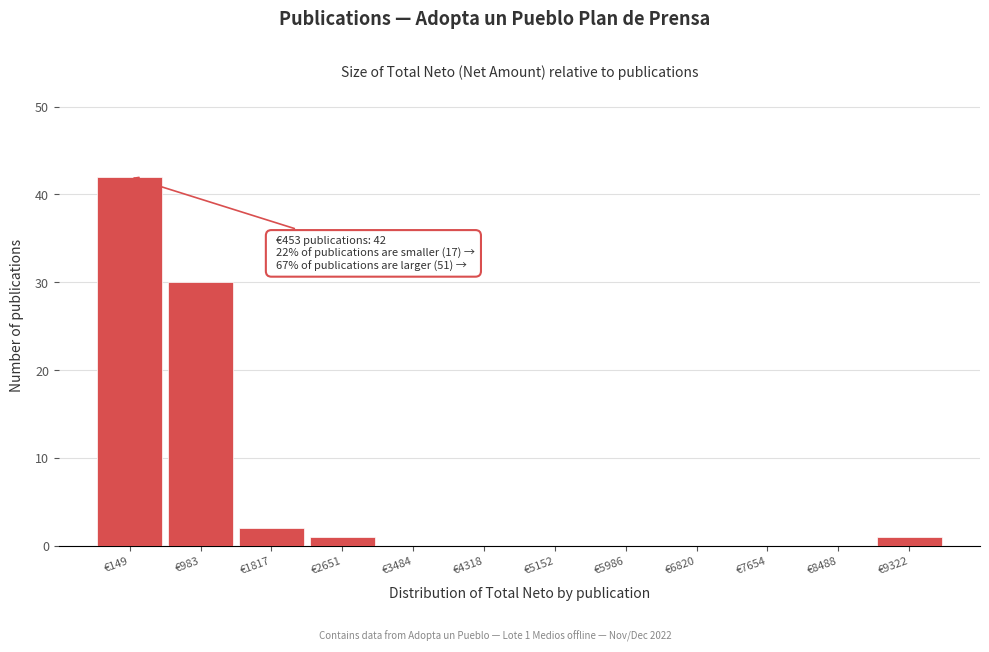

Reading right to left, what are all the values shown in this chart?

€9322=1	€8488=0	€7654=0	€6820=0	€5986=0	€5152=0	€4318=0	€3484=0	€2651=1	€1817=2	€983=30	€149=42